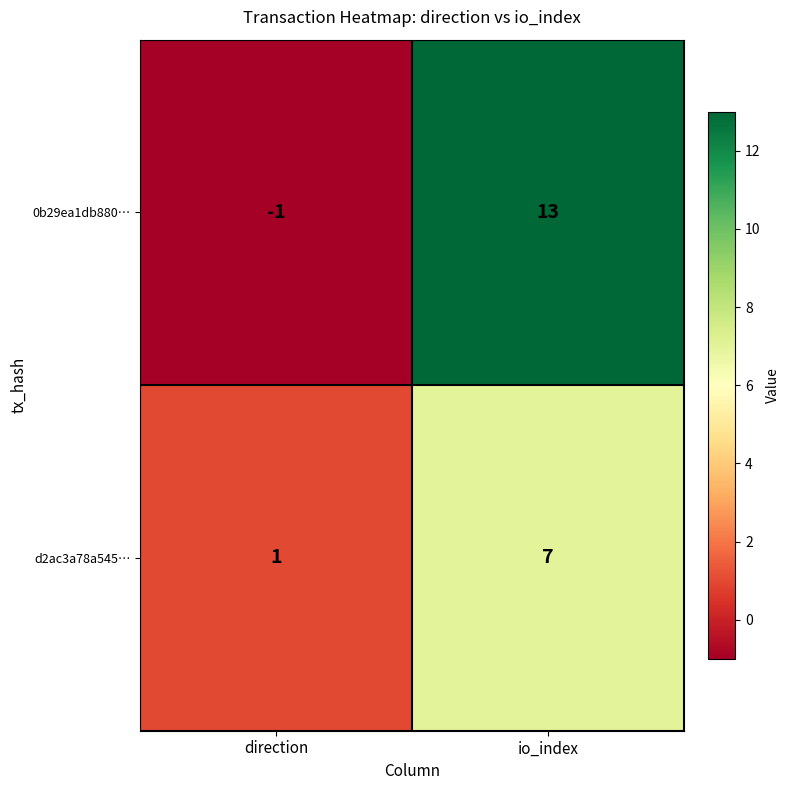

What is the difference between the maximum and minimum values in the 0b29ea1db880… series?

14